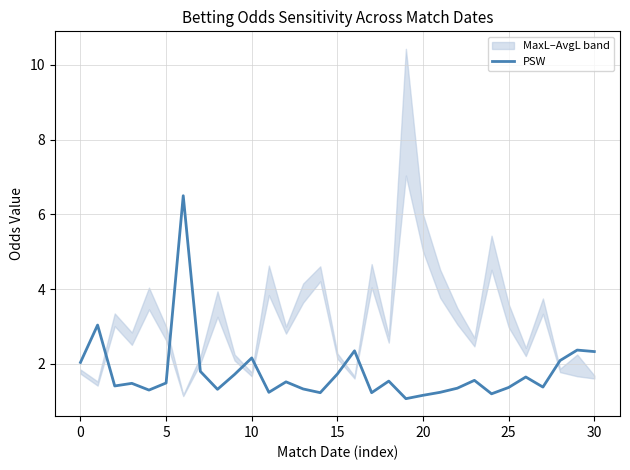

What is the lowest value of the PSW series?

1.1